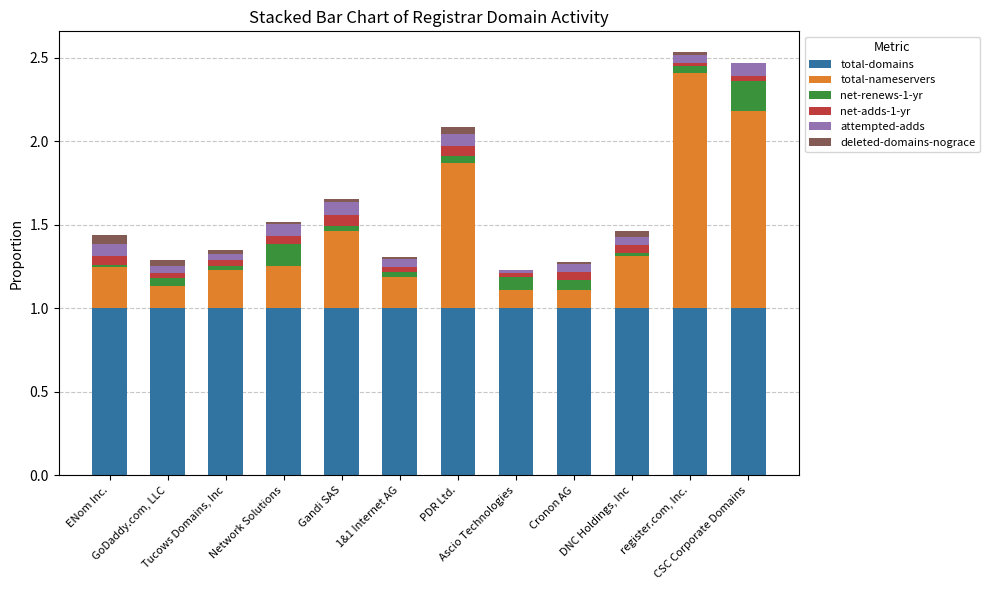

What is the maximum value for total-domains?

1.0